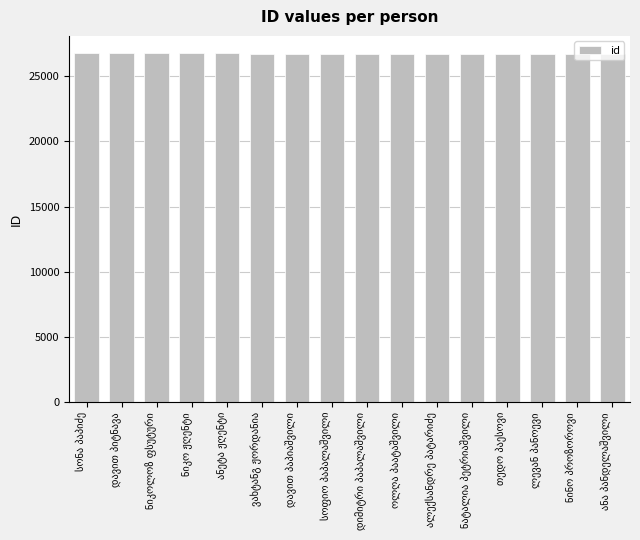

What is the average value?

26724